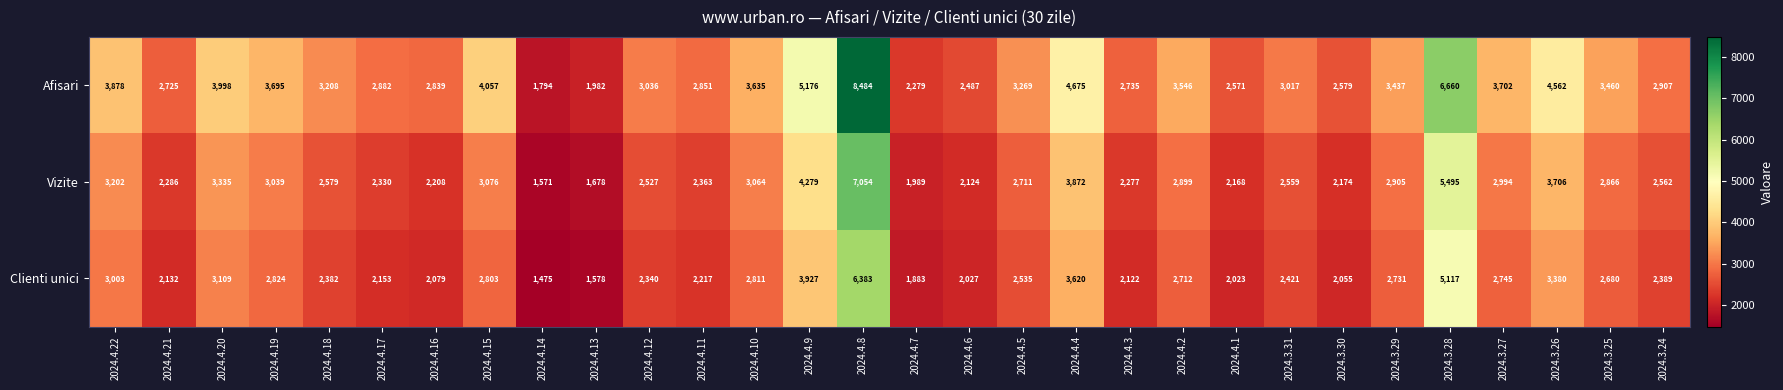

Where is Vizite nearest to the value 4312?

2024.4.9